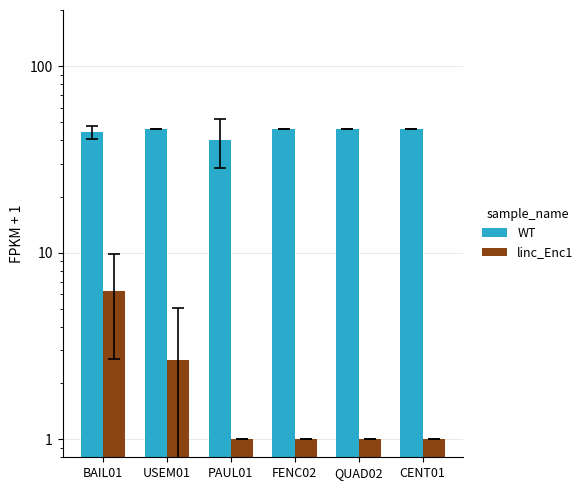

Which category has the lowest value in the WT series?

PAUL01